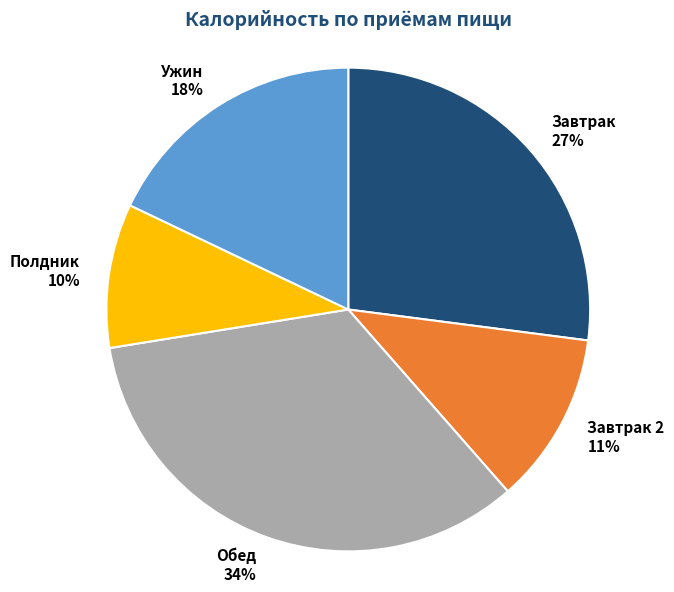

To the nearest percent, what portion does Полдник represent?

10%